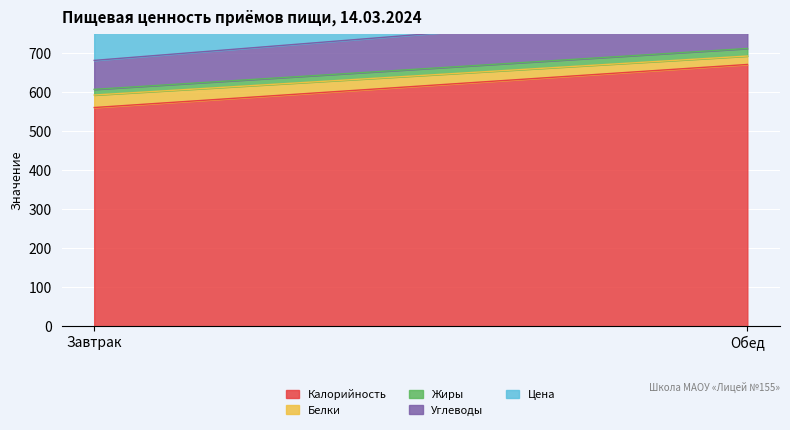

What is the maximum value shown in the chart?

671.5